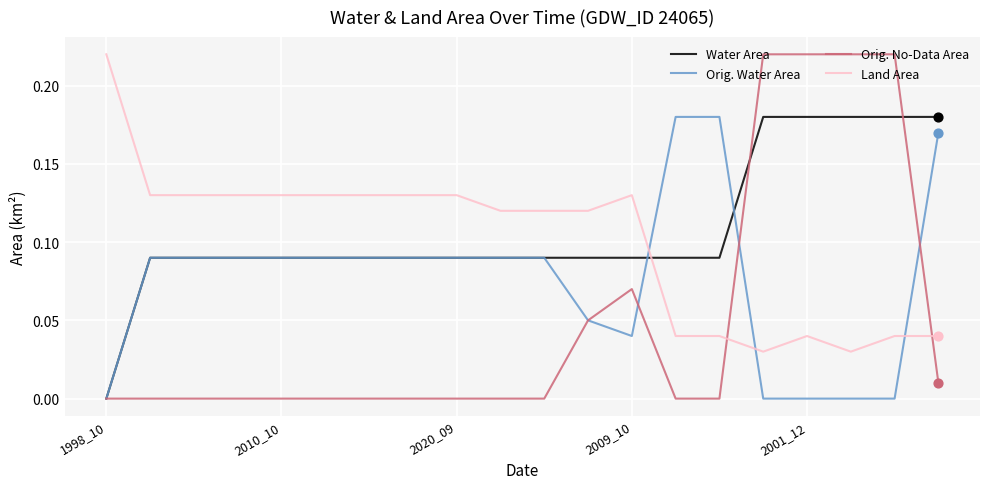

Which series has the largest range (max minus min)?

Orig. No-Data Area